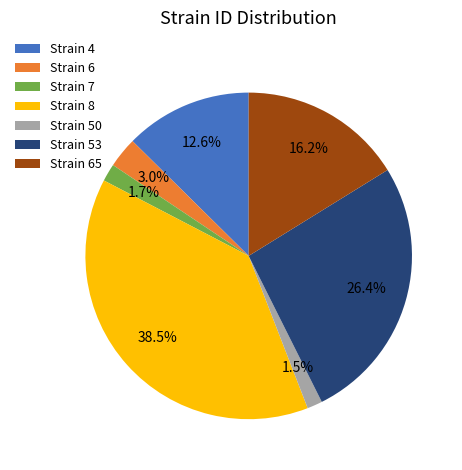

Does any single category account for the majority?

No